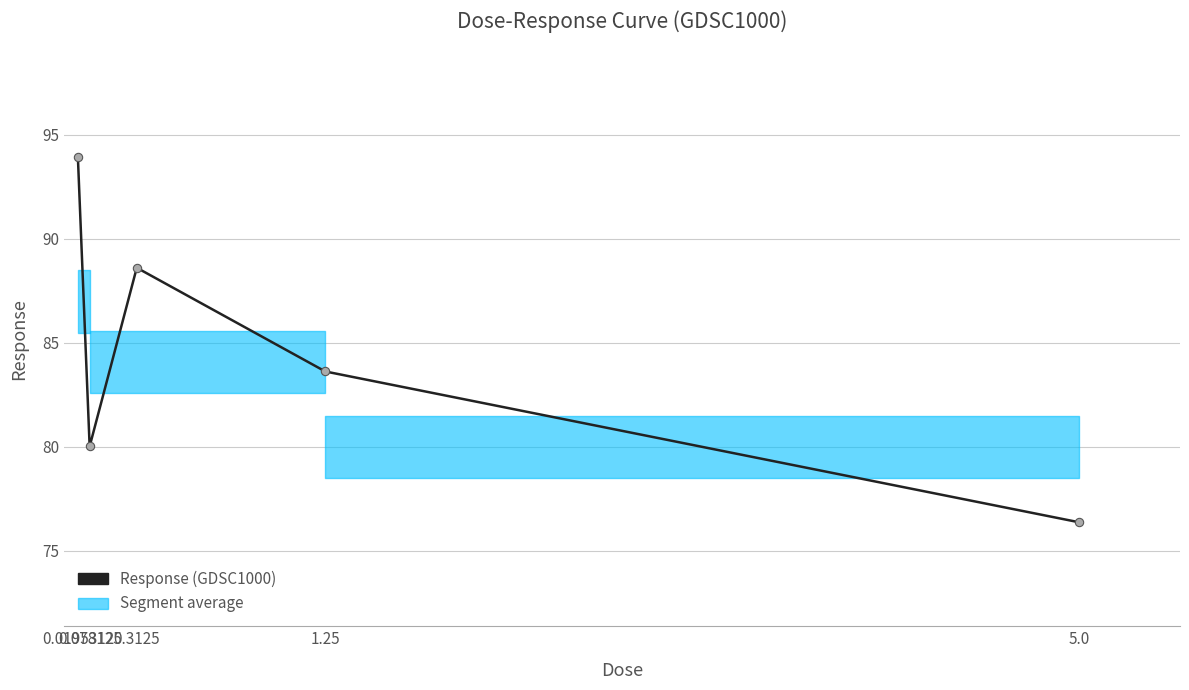

Reading left to right, what are all the values shown in this chart?

0.0195312=94.0	0.078125=80.0	0.3125=88.6	1.25=83.6	5.0=76.4